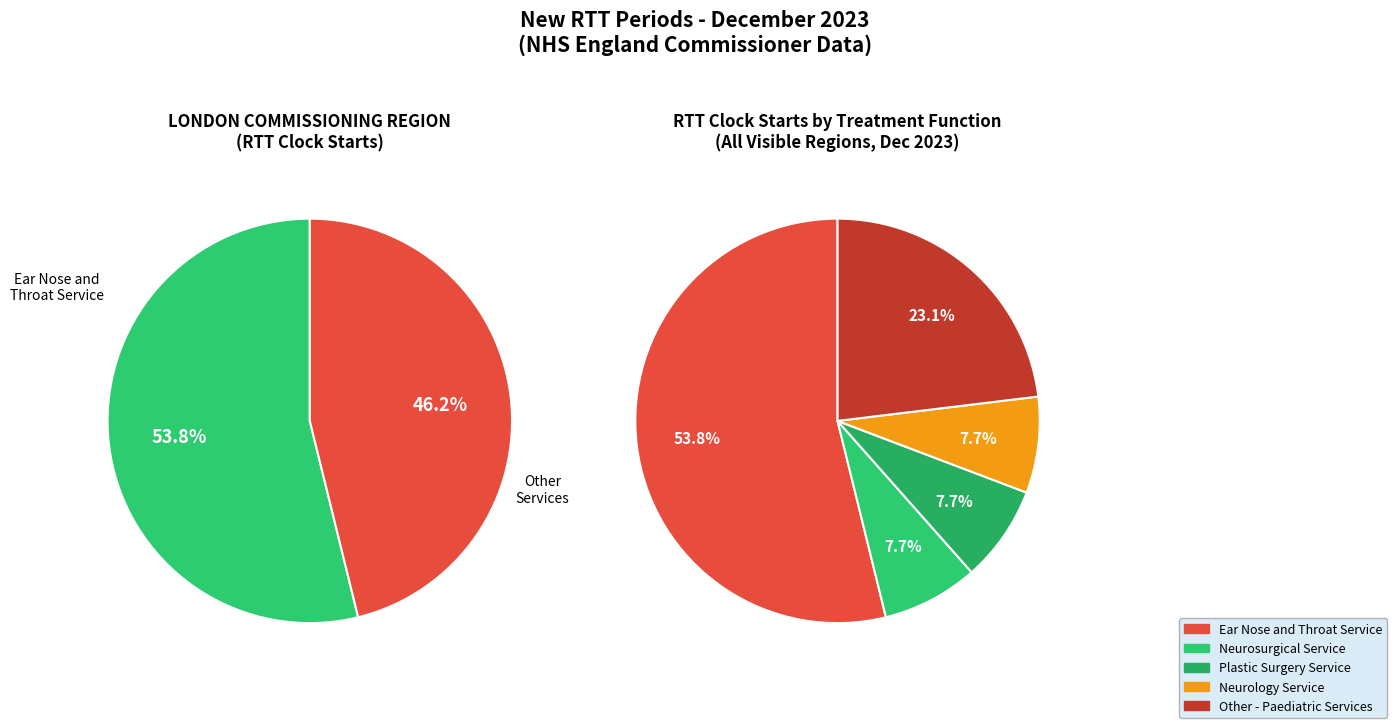

To the nearest percent, what is the difference between the Other - Paediatric Services and Neurology Service slice percentages?

15%